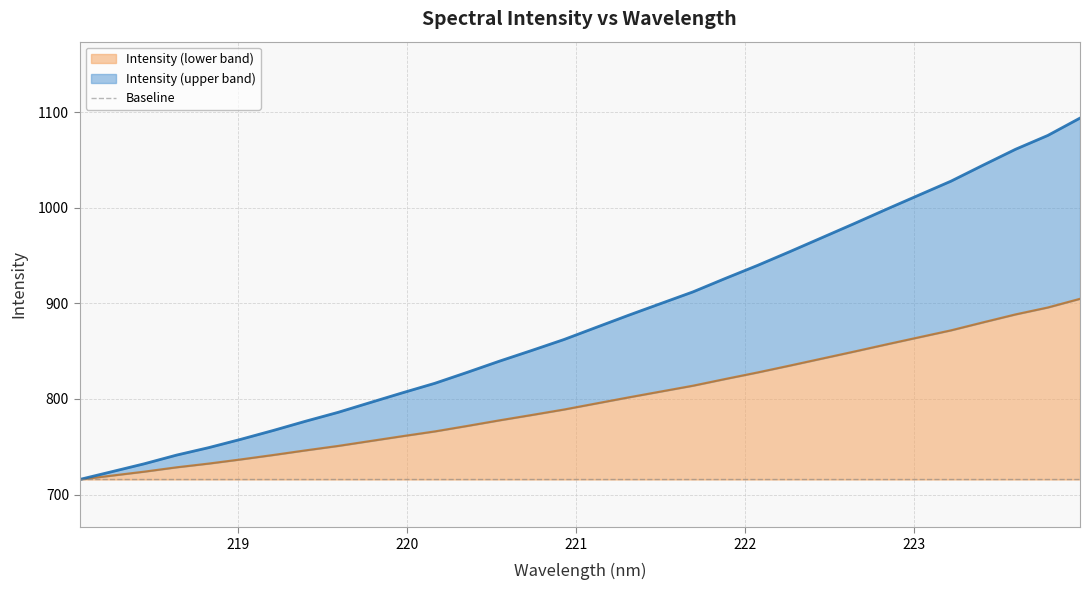

Read the value at 222.4538.

842.3